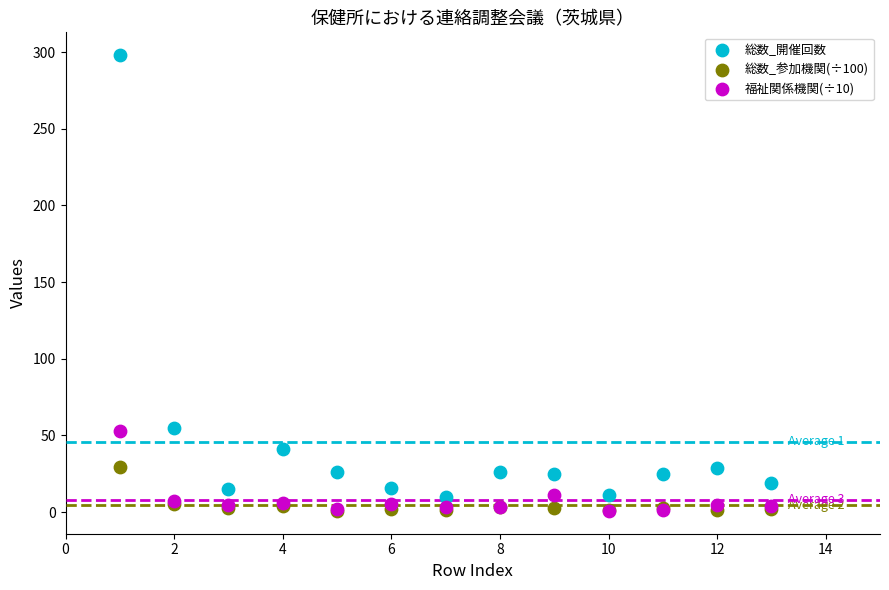

What are all the series names shown in the legend?

総数_開催回数, 総数_参加機関(÷100), 福祉関係機関(÷10)